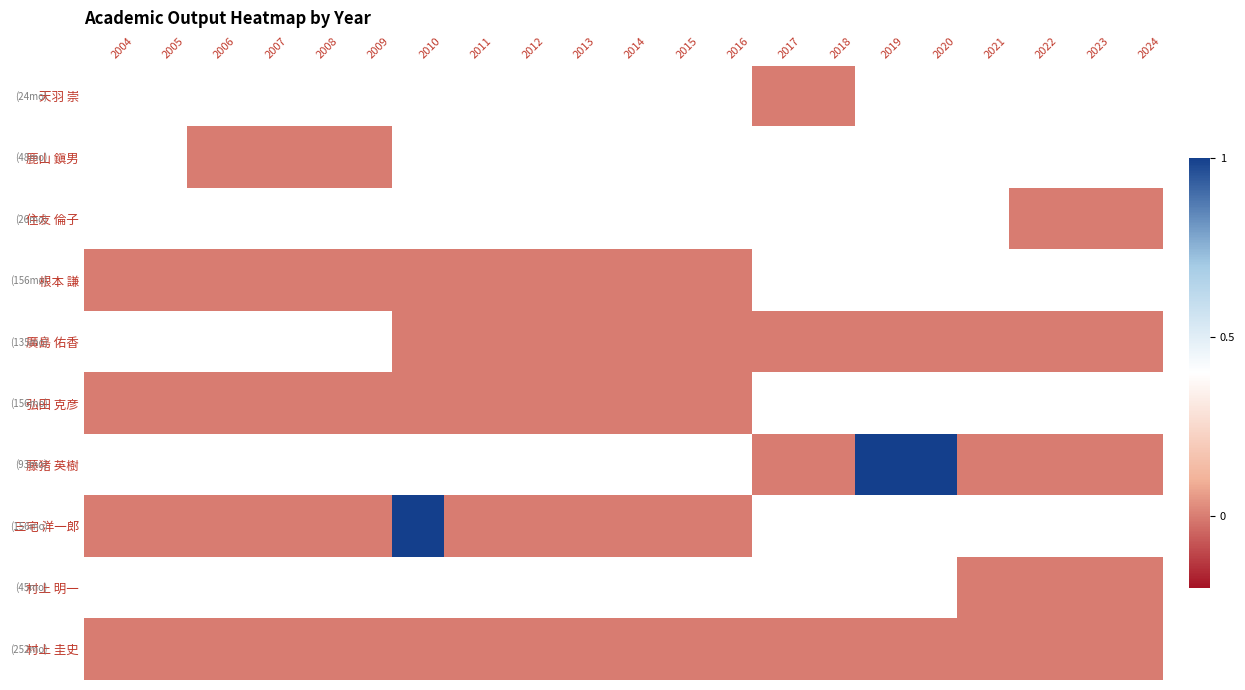

Which series has the largest total across all categories?

村上 圭史